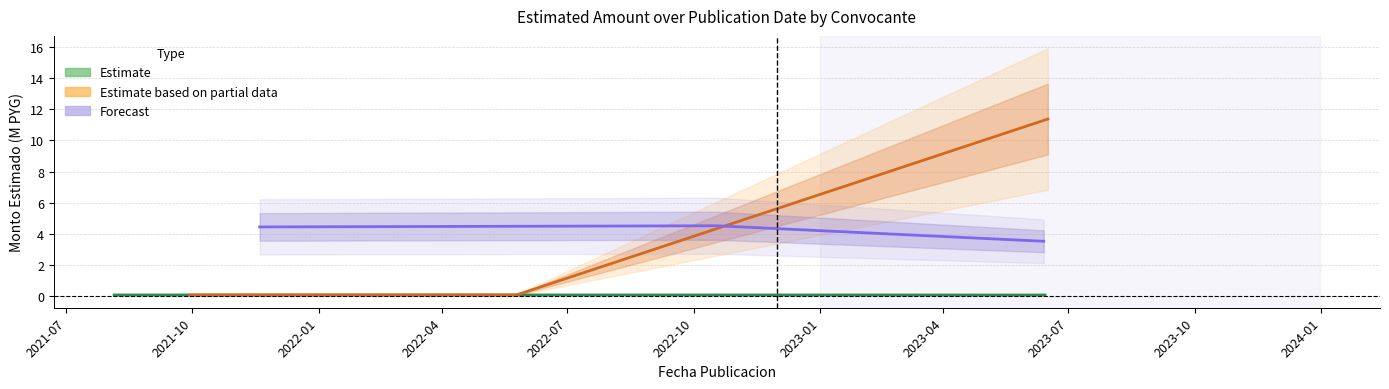

Is the value of Forecast at 2021-07 greater than the value of Estimate at 2022-01?

Yes